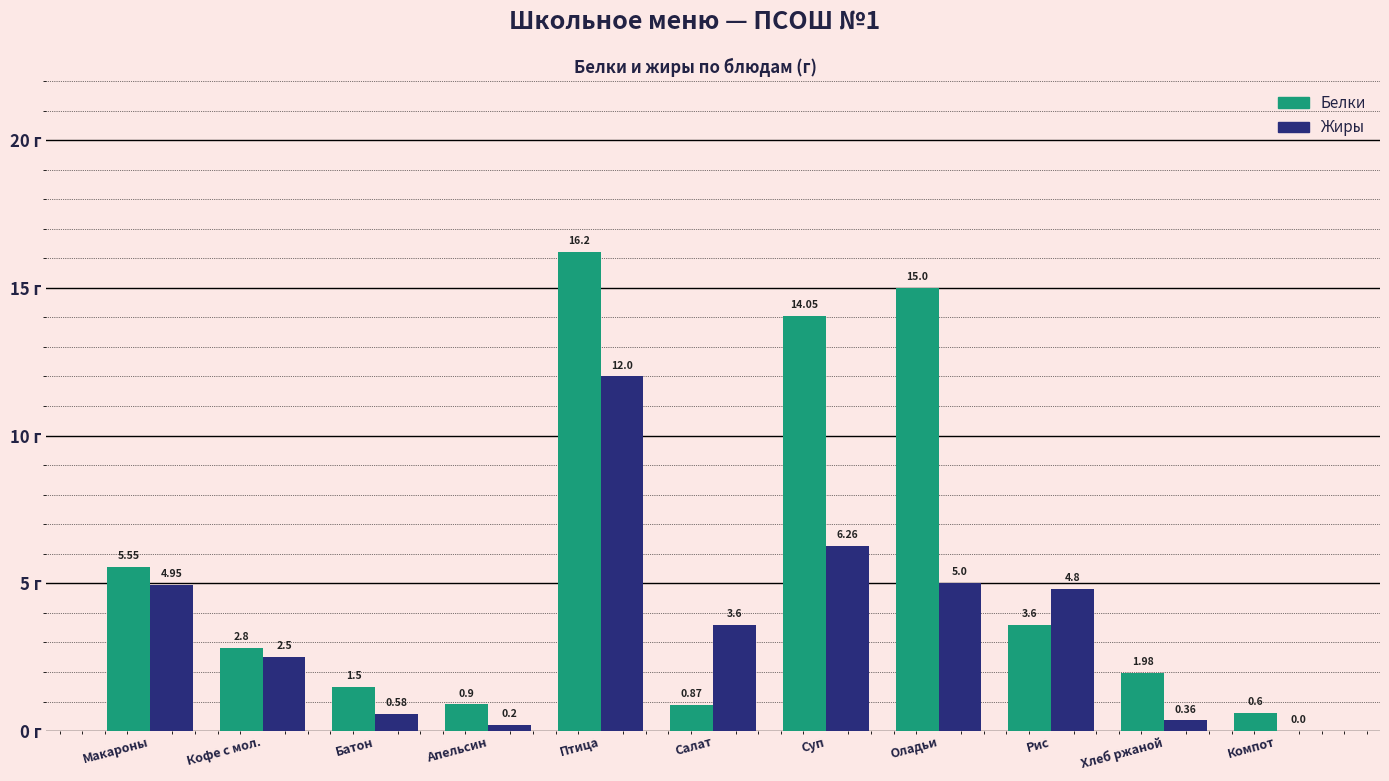

How many series are shown in this chart?

2